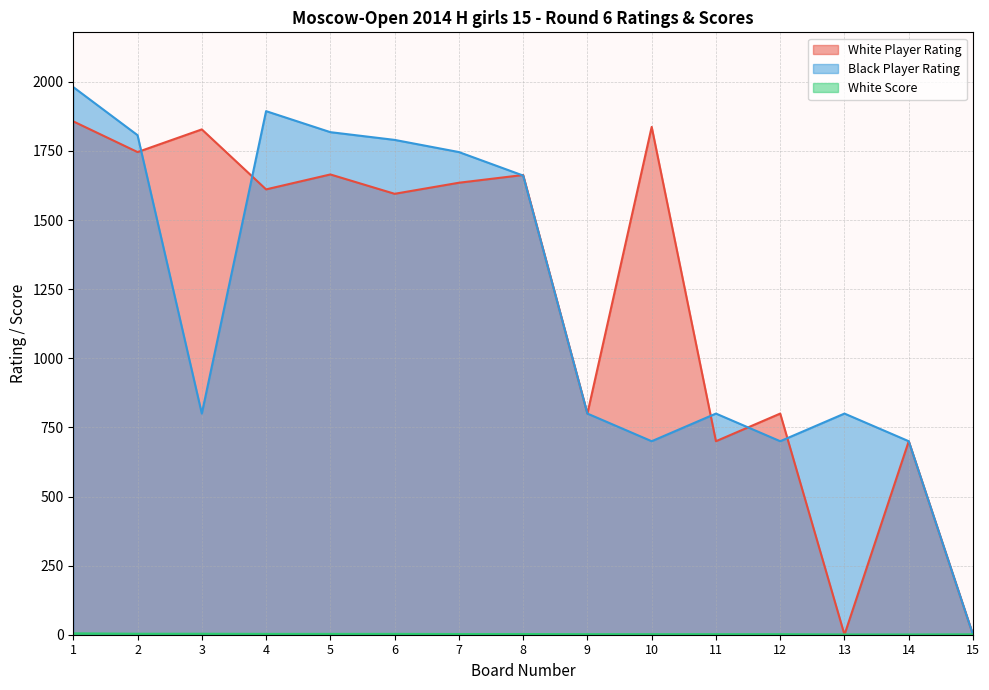

What are all the series names shown in the legend?

White Player Rating, Black Player Rating, White Score